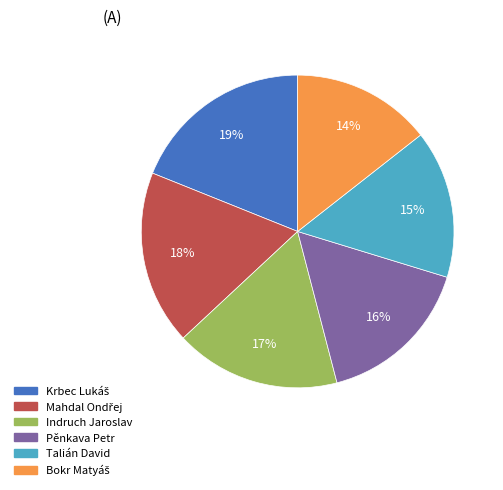

Between Pěnkava Petr and Talián David, which is larger?

Pěnkava Petr